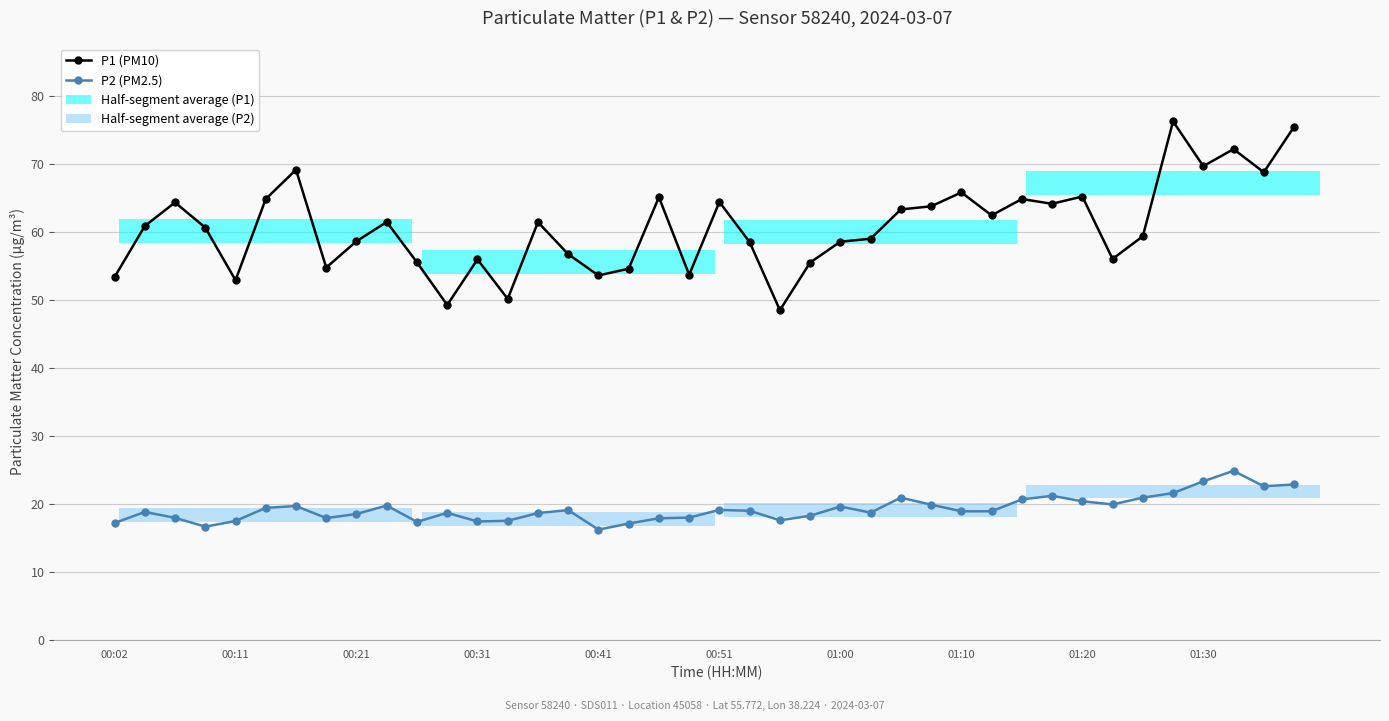

Rank the categories by P2 (PM2.5) value from lowest to highest.

16, 00:31, 17, 00:02, 10, 12, 00:41, 13, 22, 18, 01:10, 00:21, 19, 23, 01:20, 14, 11, 25, 00:11, 28, 29, 21, 15, 20, 00:51, 24, 01:00, 01:30, 27, 33, 32, 30, 26, 34, 31, 35, 38, 39, 36, 37